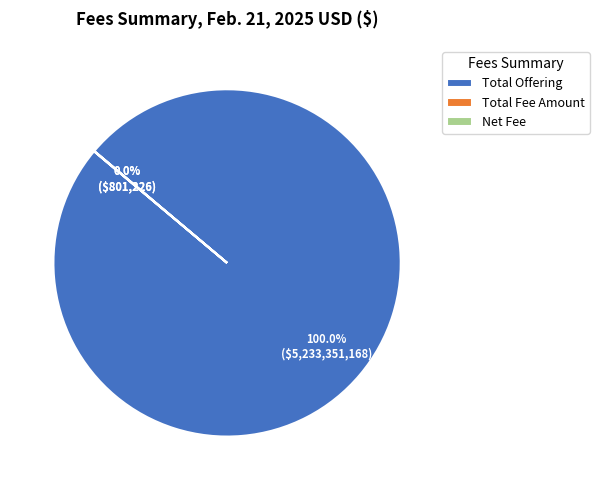

To the nearest percent, what is the average slice percentage?

33%